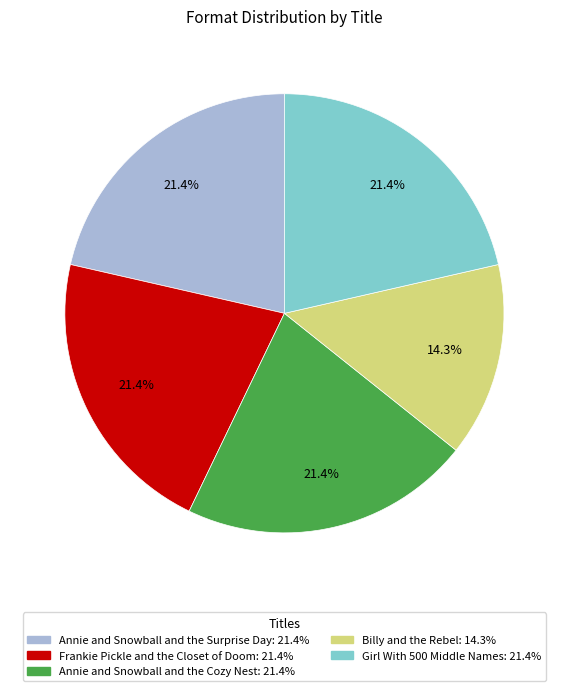

How many slices are in this pie chart?

5